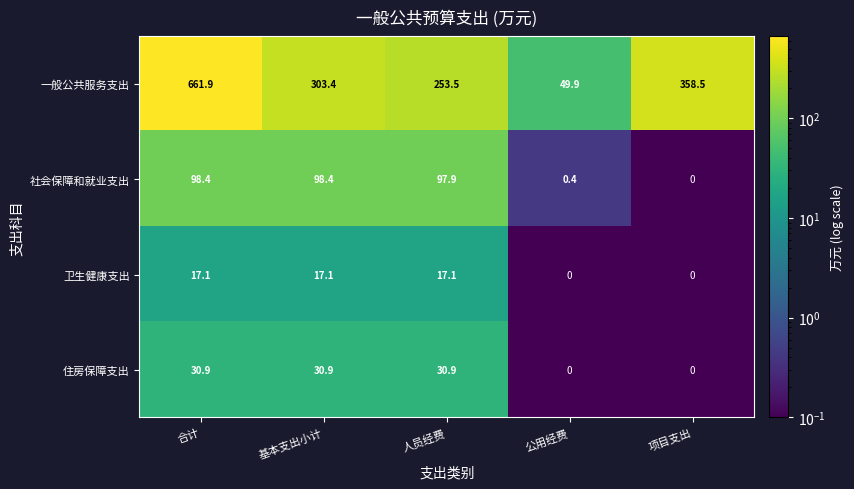

How many series are shown in this chart?

4